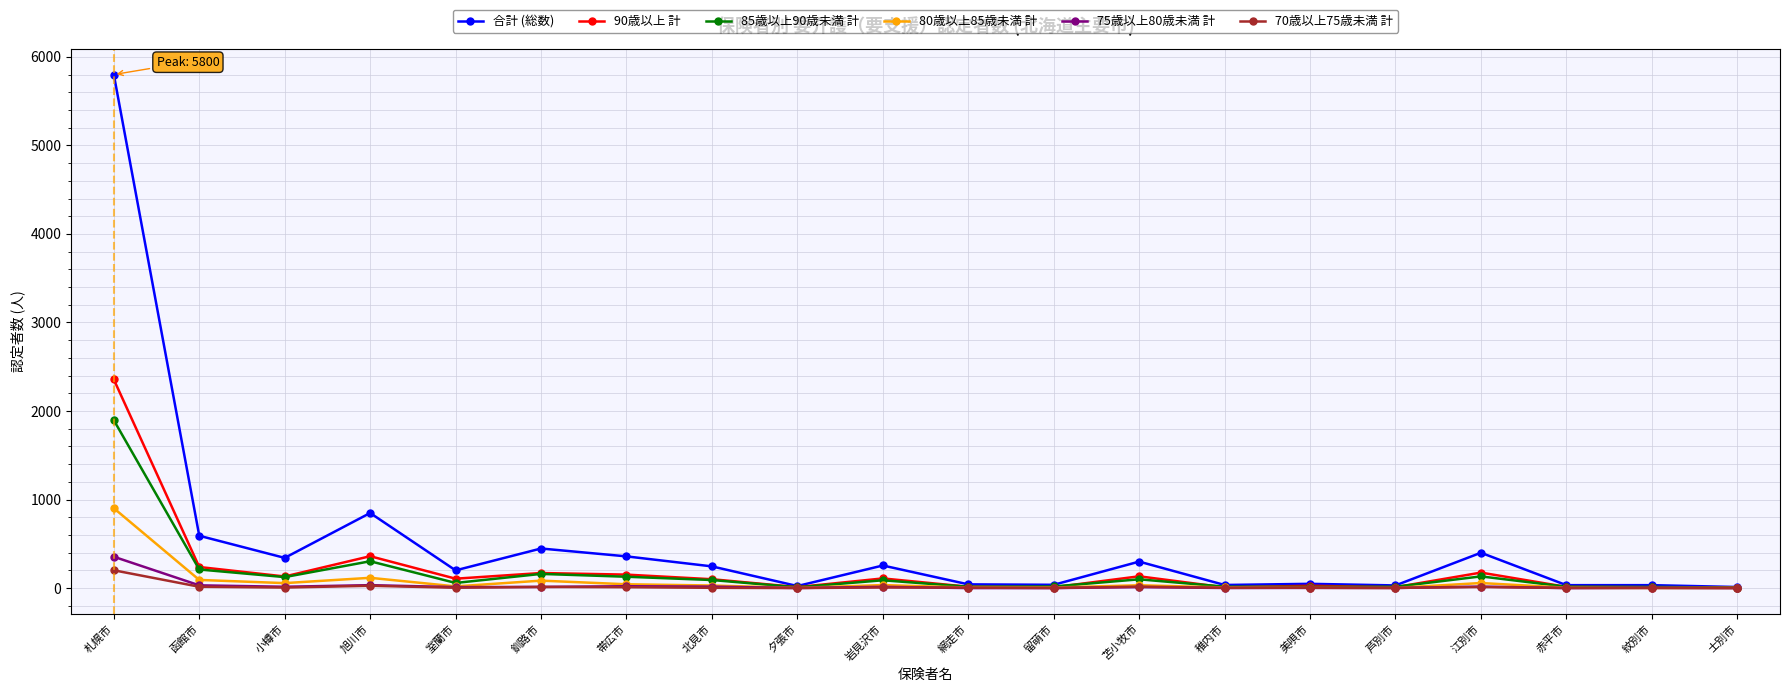

True or false: 70歳以上75歳未満 計 has more than 0 interior local peaks.

True